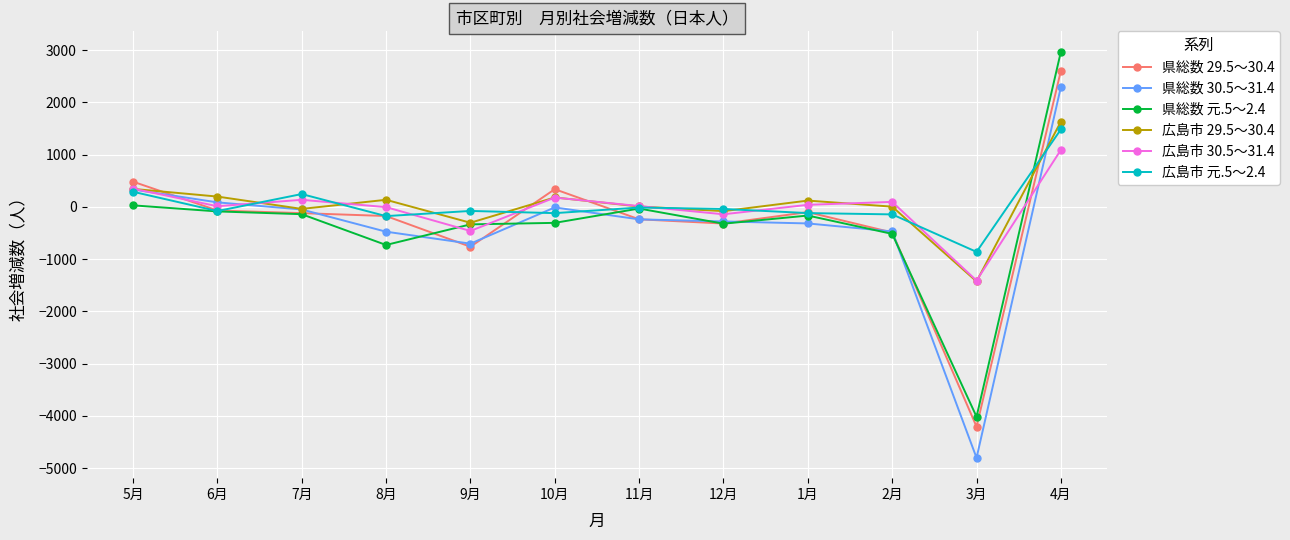

Which category has the highest value in the 県総数 30.5～31.4 series?

4月